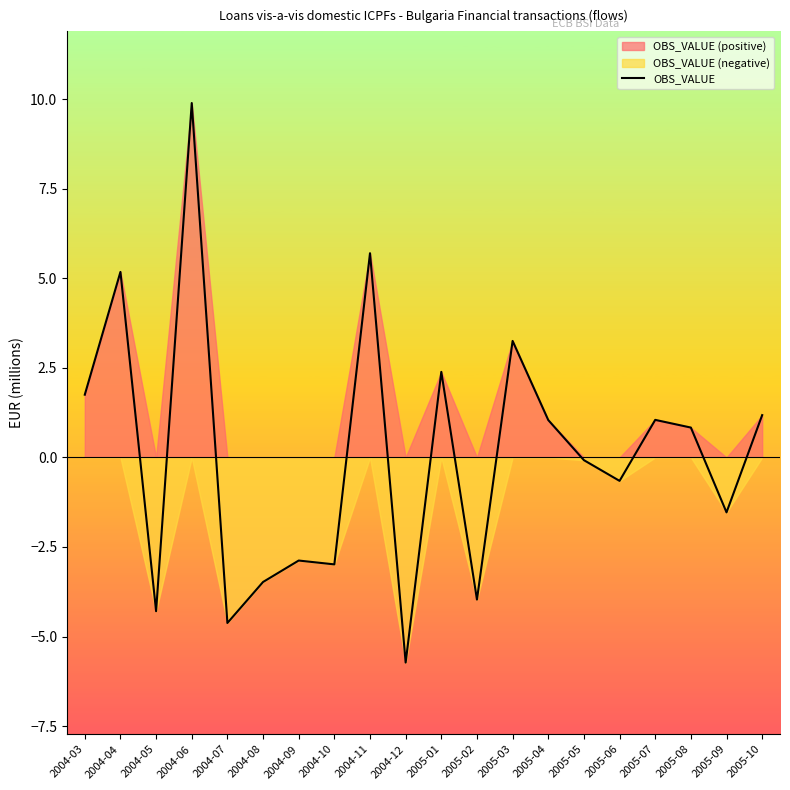

Which label corresponds to the smallest value in the chart?

2004-12